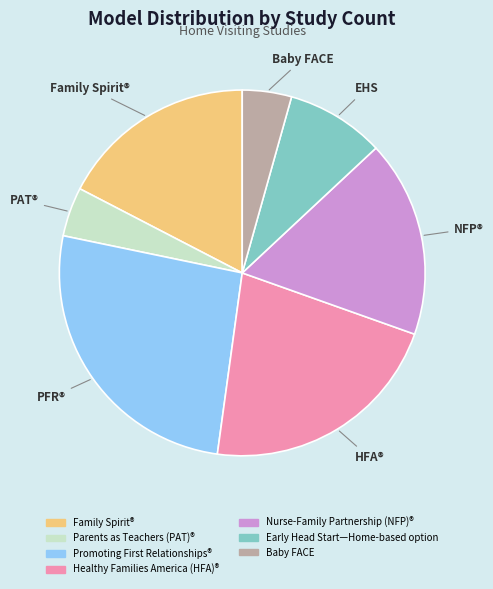

Is Parents as Teachers (PAT)® the majority of the pie?

No